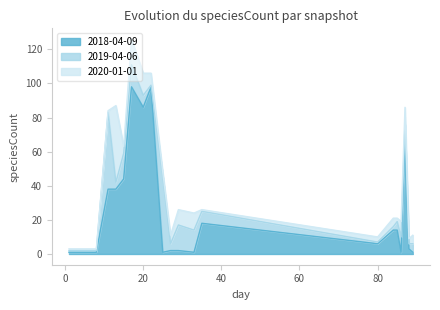

At how many categories does at least one series exceed 68?

3